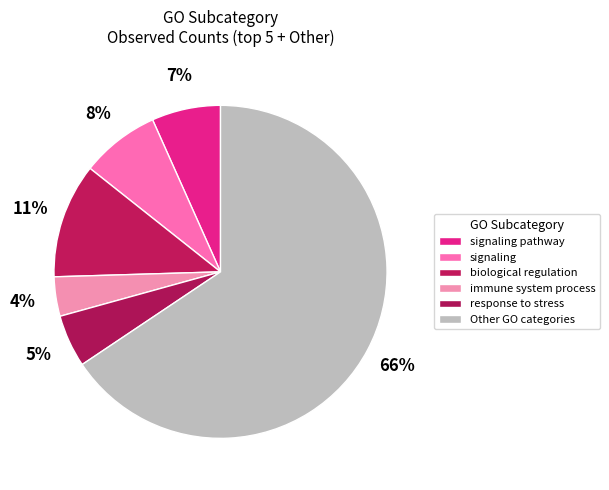

How many segments does this pie chart have?

6